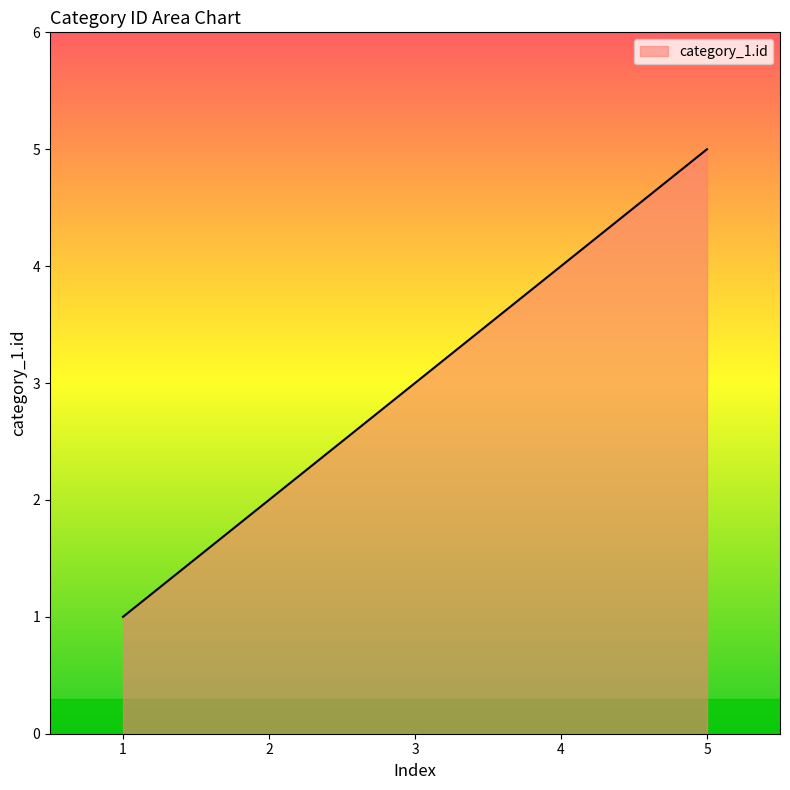

Approximately how many times larger is the value at 2 compared to 4?

0.5